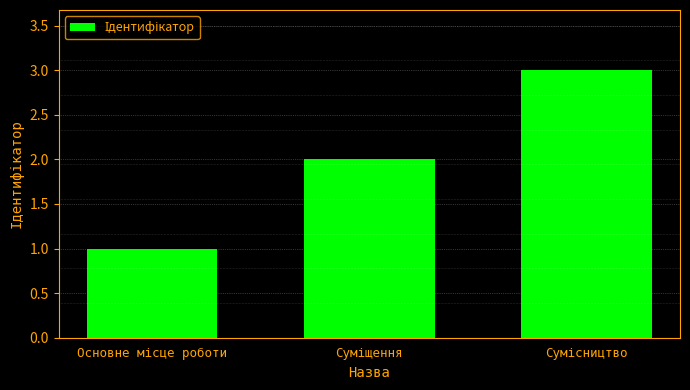

What is the greatest value displayed?

3